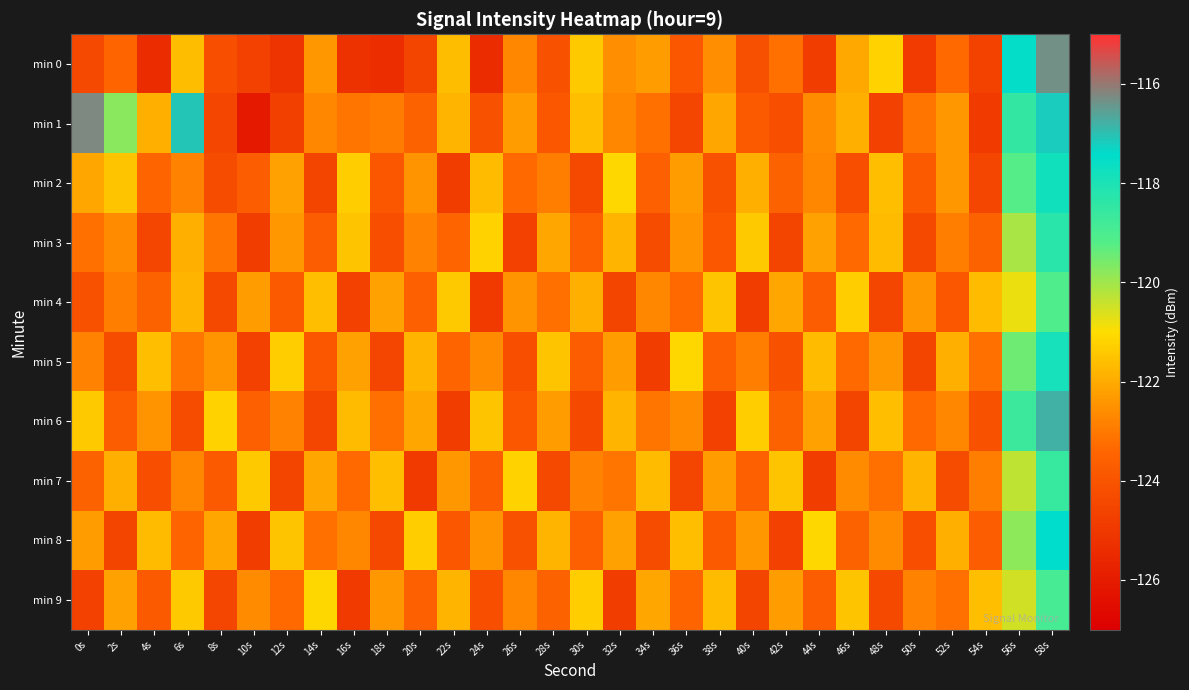

Which series changed the most between 4s and 42s?

min 8